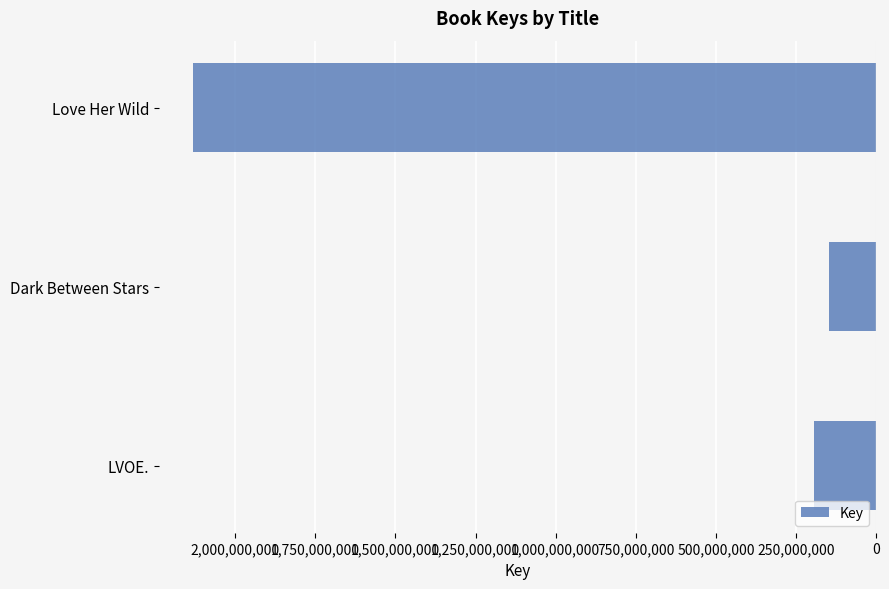

Are the bars horizontal?

Yes